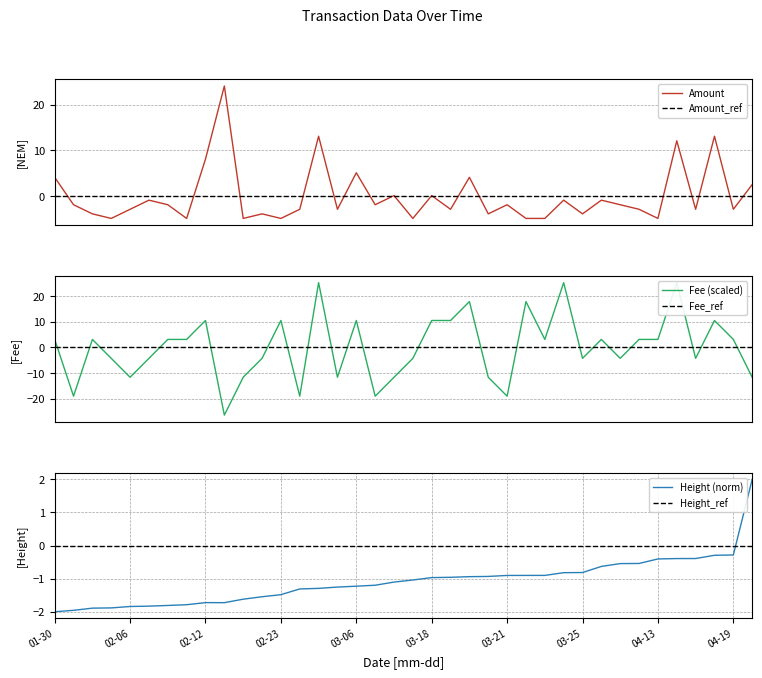

What is the maximum value for Height (norm)?

2.0